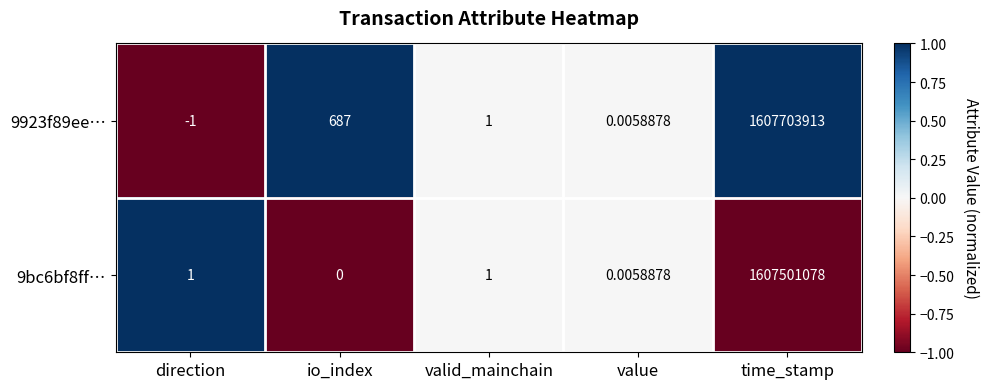

Which category has the lowest value across all series?

direction